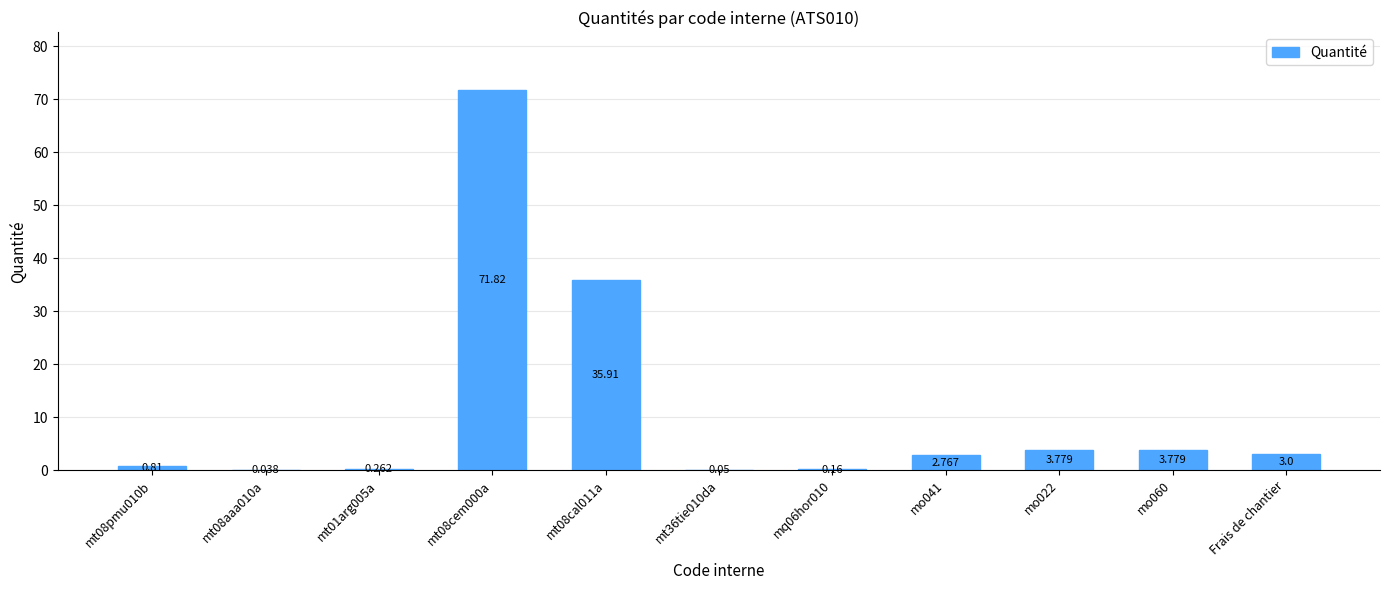

Rank the categories by value from lowest to highest.

mt08aaa010a, mt36tie010da, mq06hor010, mt01arg005a, mt08pmu010b, mo041, Frais de chantier, mo022, mo060, mt08cal011a, mt08cem000a